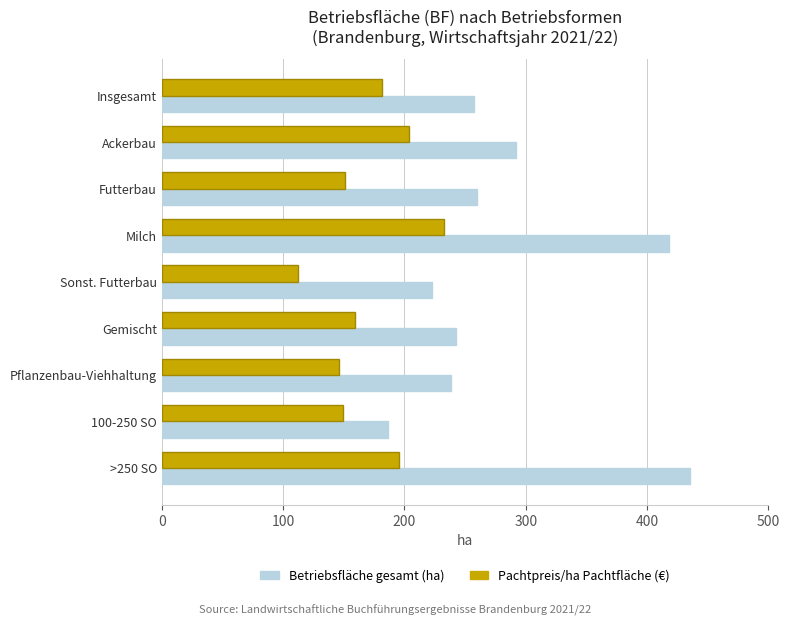

True or false: Betriebsfläche gesamt (ha) has a value of 386.2 at Gemischt.

False